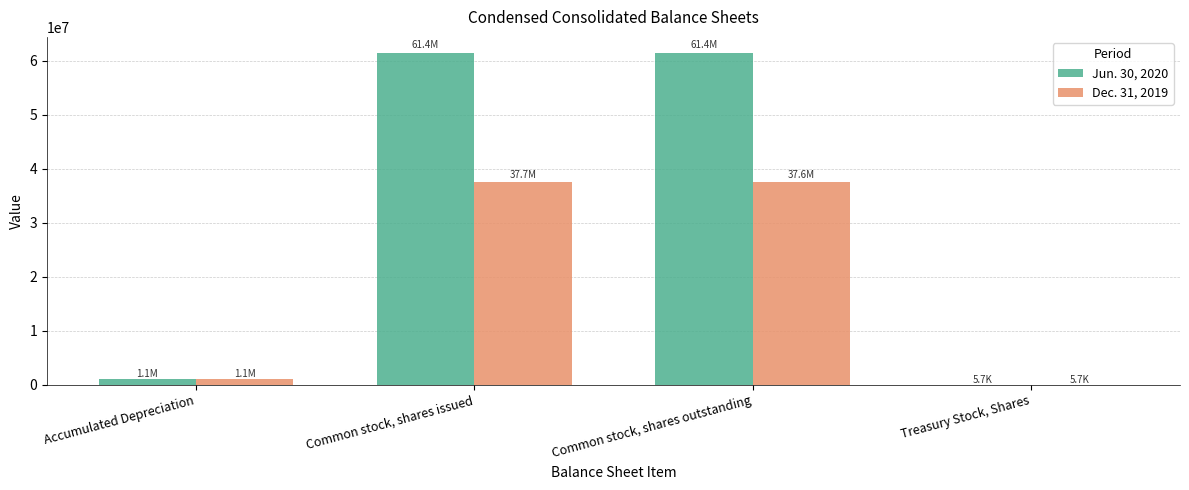

What is the sum of the Jun. 30, 2020 values at Common stock, shares outstanding and Accumulated Depreciation?

62519047